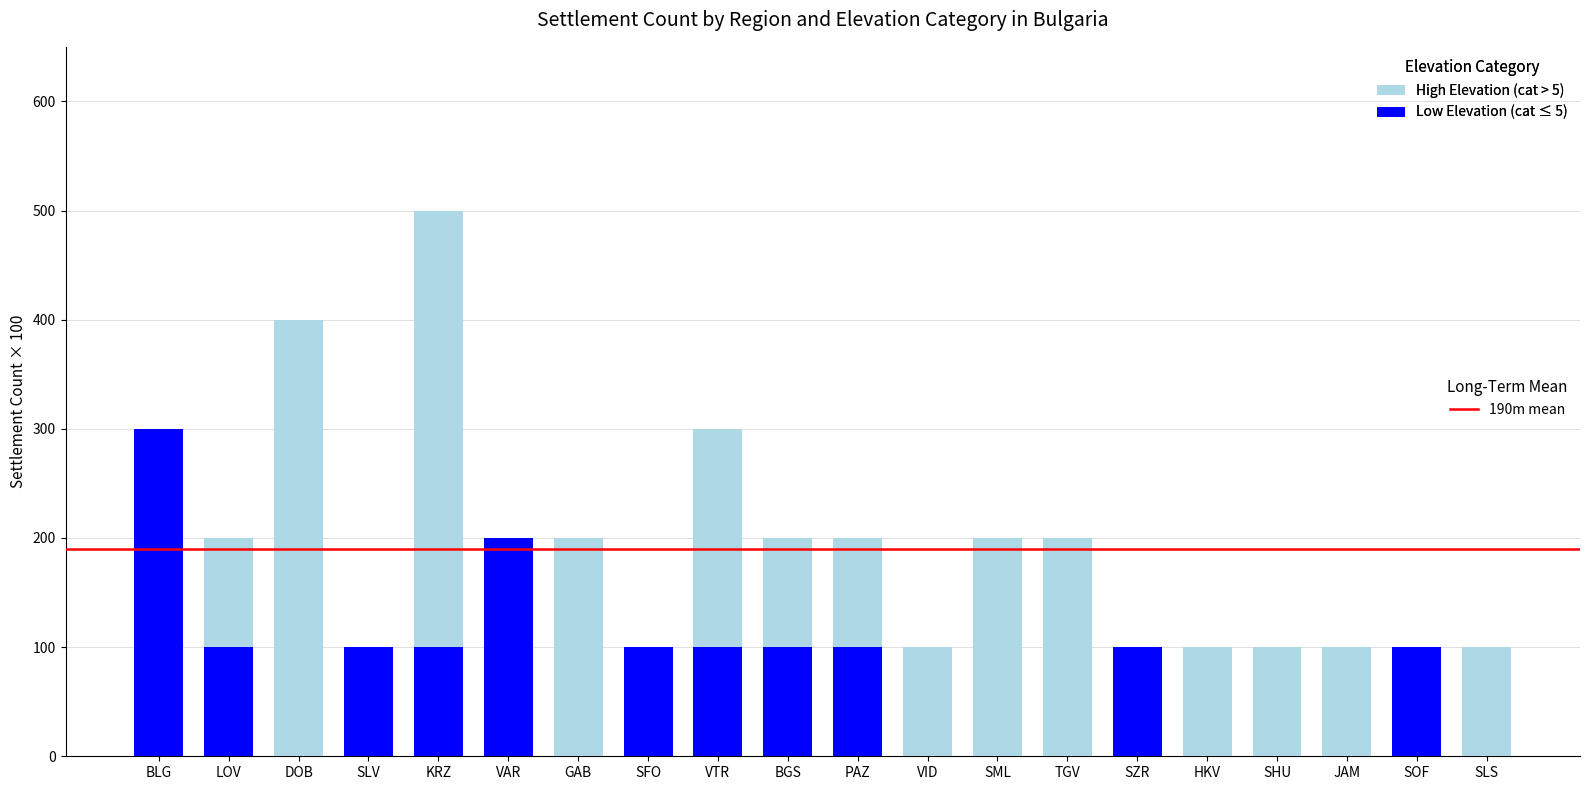

At which category is the sum across all series the highest?

KRZ